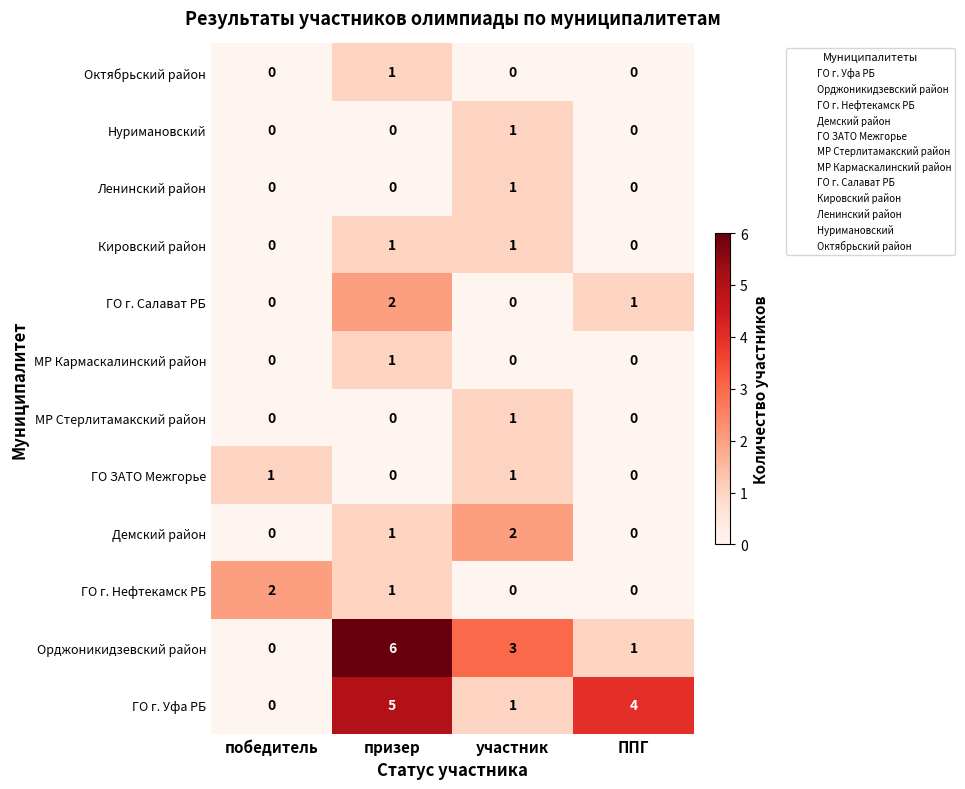

Which series changed the most between победитель and участник?

Орджоникидзевский район